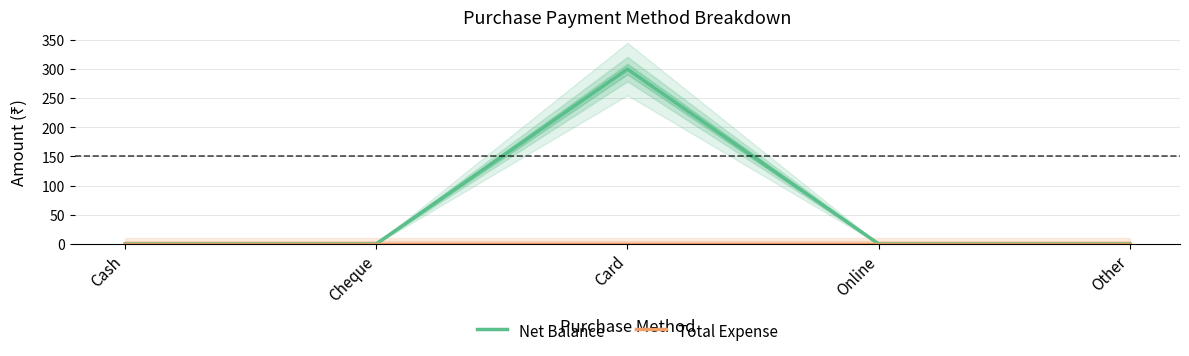

True or false: Total Expense and Net Balance intersect in this chart.

False